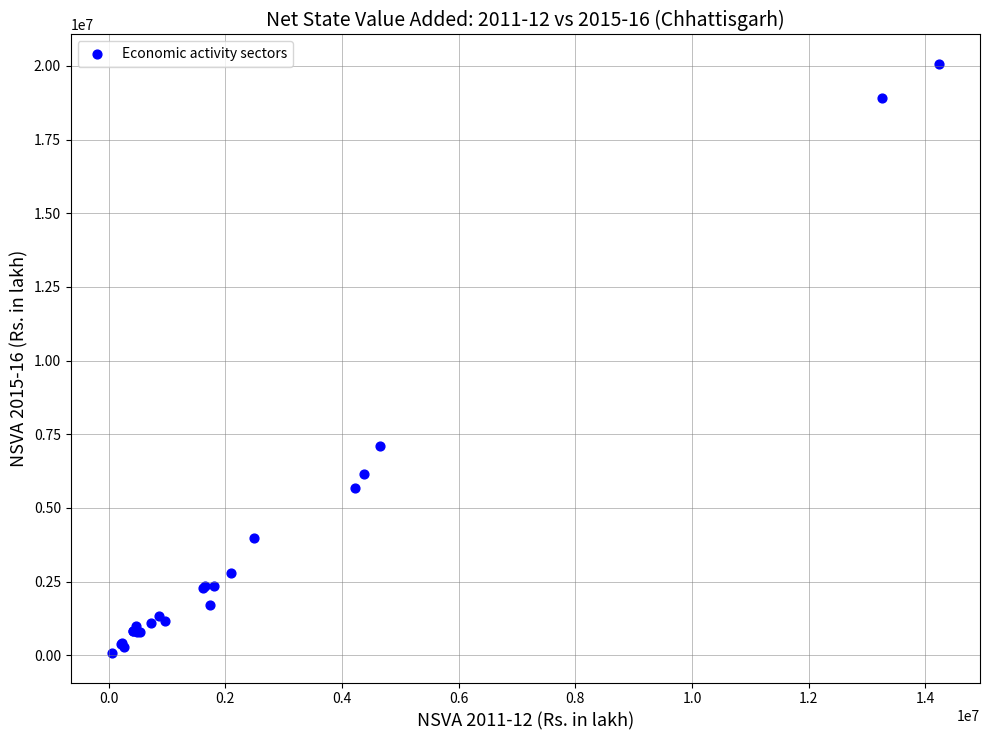

What Y value in the scatter plot is closest to 10069154?

7105490.0